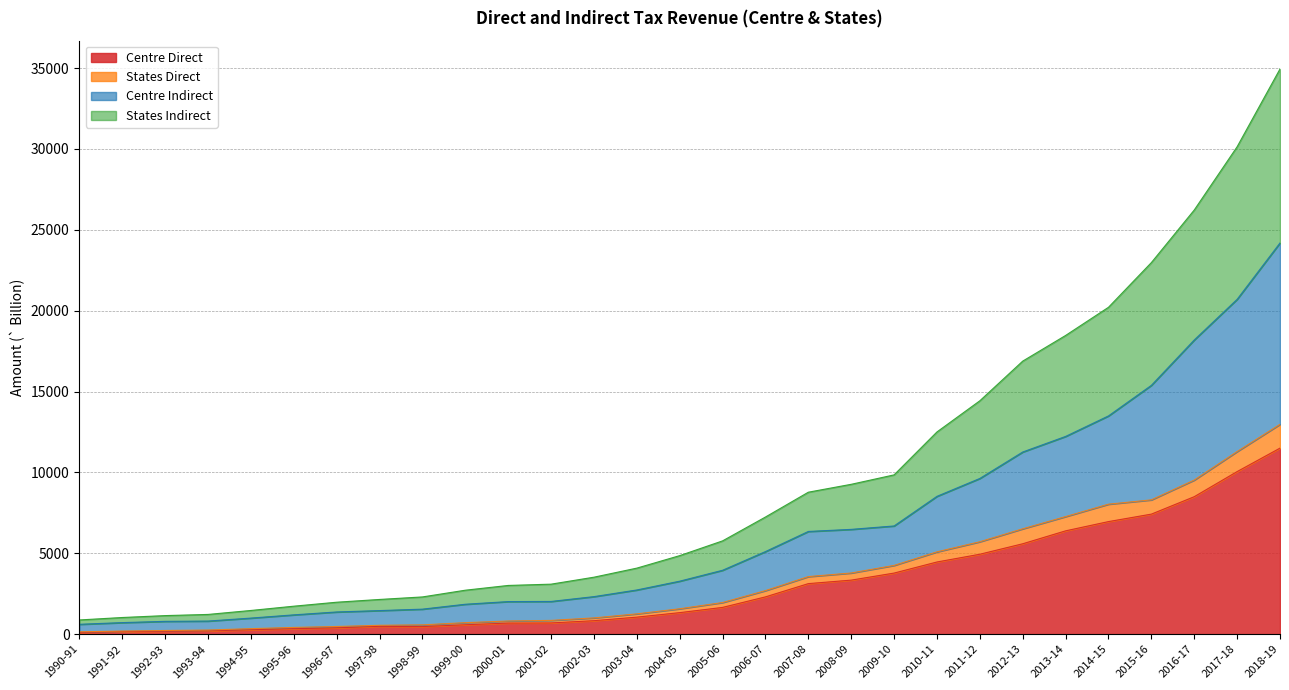

What is the maximum value for Centre Direct?

11500.0